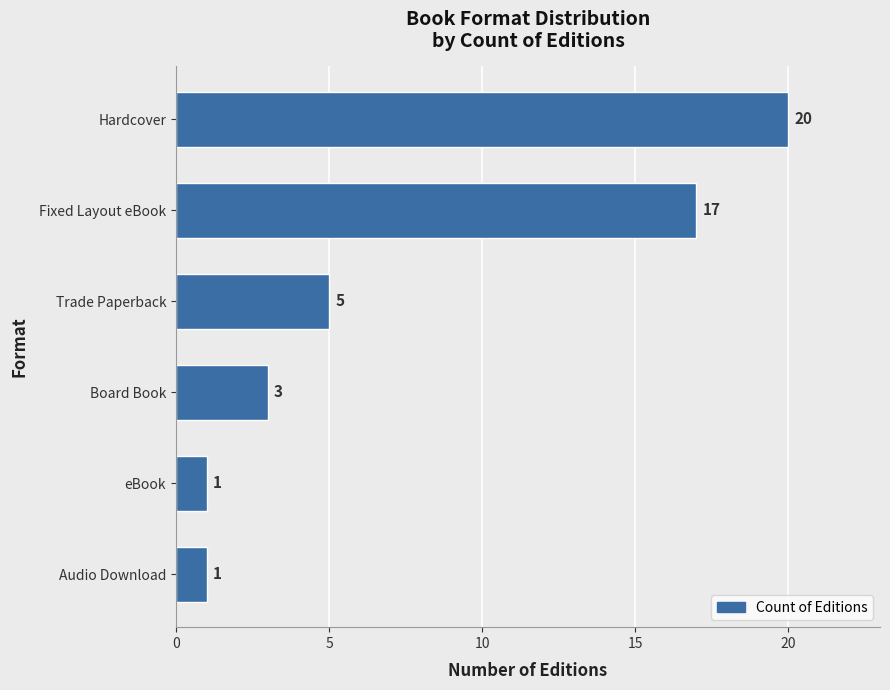

At which label is the value closest to 10?

Trade Paperback